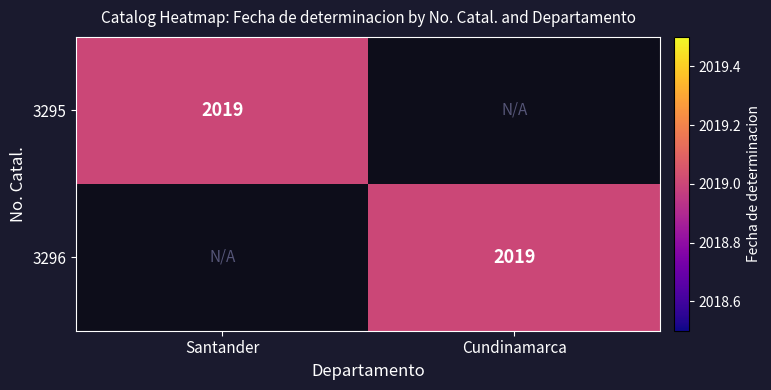

Is it true that 3295 equals 3213 at Santander?

False